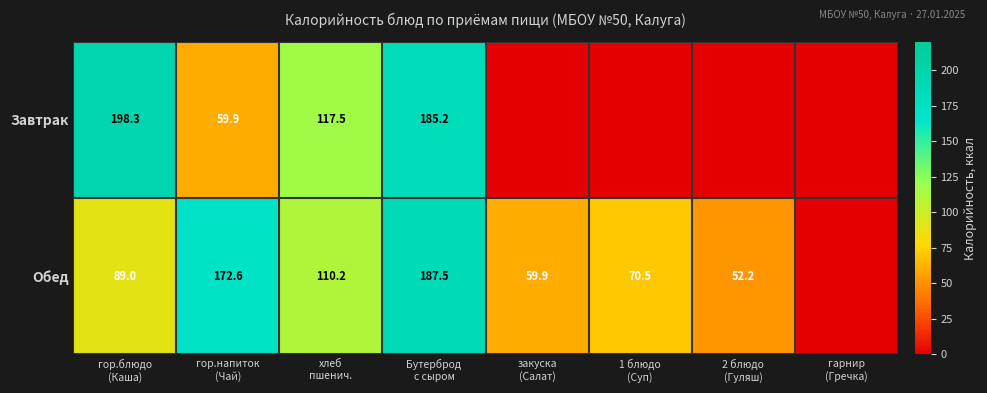

At which category is the sum across all series the highest?

Бутерброд
с сыром